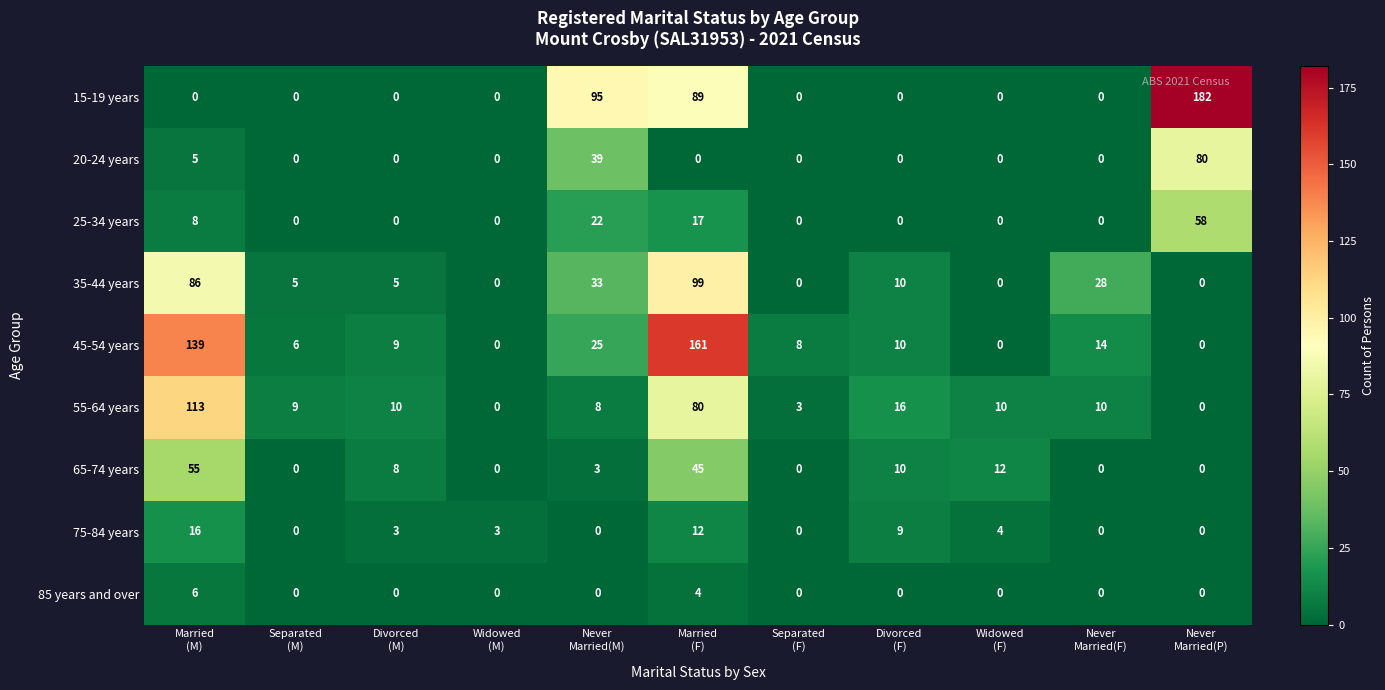

Count the number of categories in the chart.

11